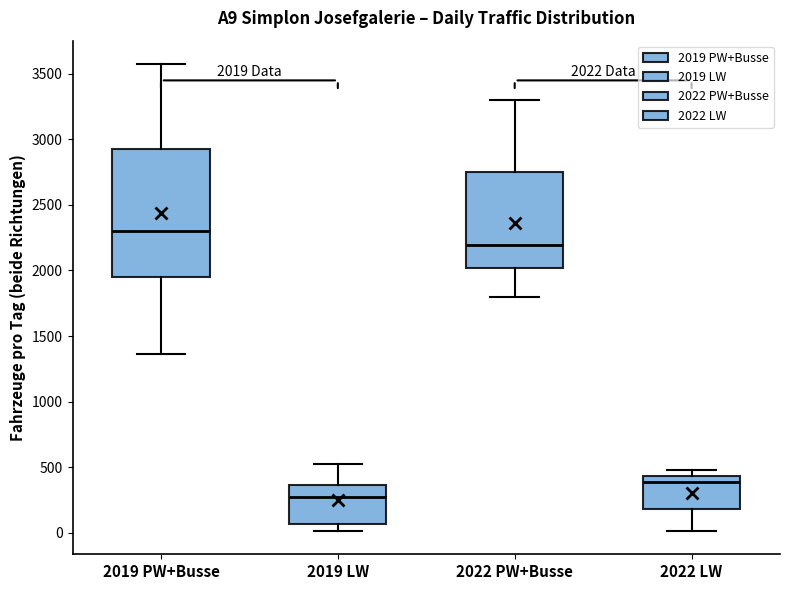

Which box has the highest median line?

2019 PW+Busse